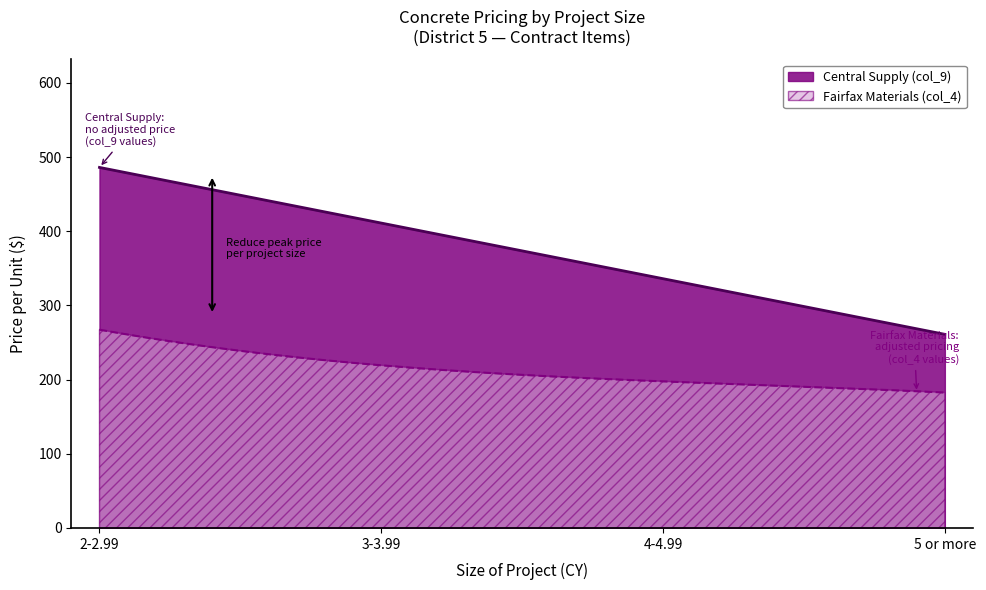

True or false: Class B Concrete Adjusted (col_11) has more than 2 interior local peaks.

False